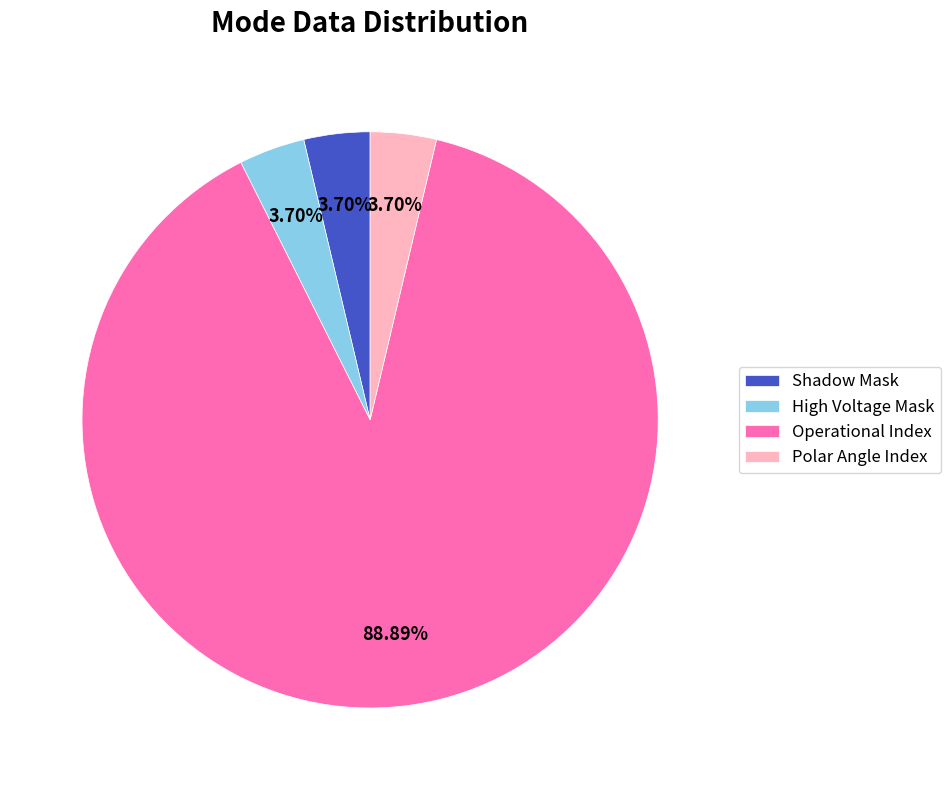

Do Operational Index and Shadow Mask together represent more than half of the pie?

Yes